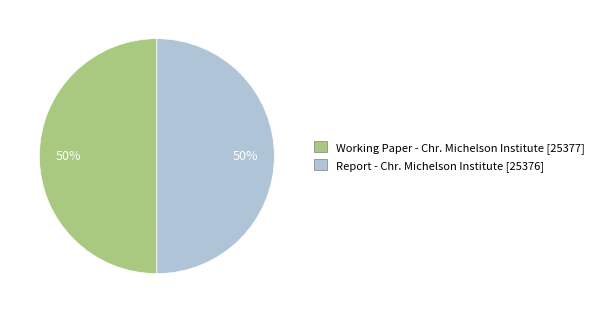

Is it true that Working Paper - Chr. Michelson Institute is 50% of the pie?

True